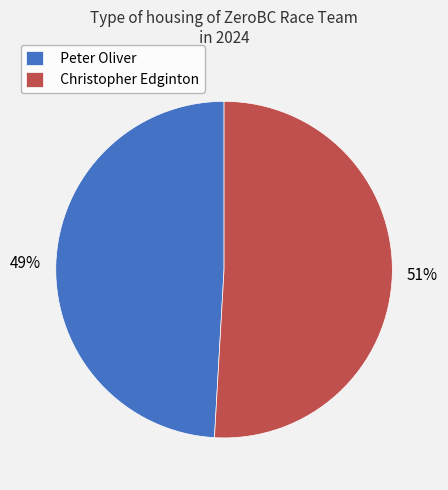

What is the smallest slice in the pie chart?

Peter Oliver